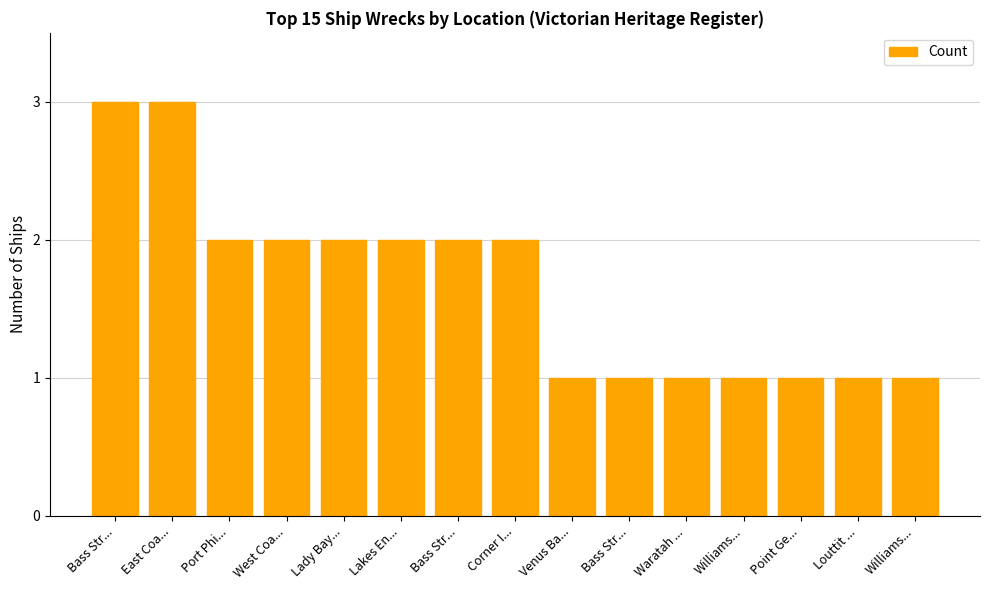

Is it true that the value at Point Ge... is 1?

True